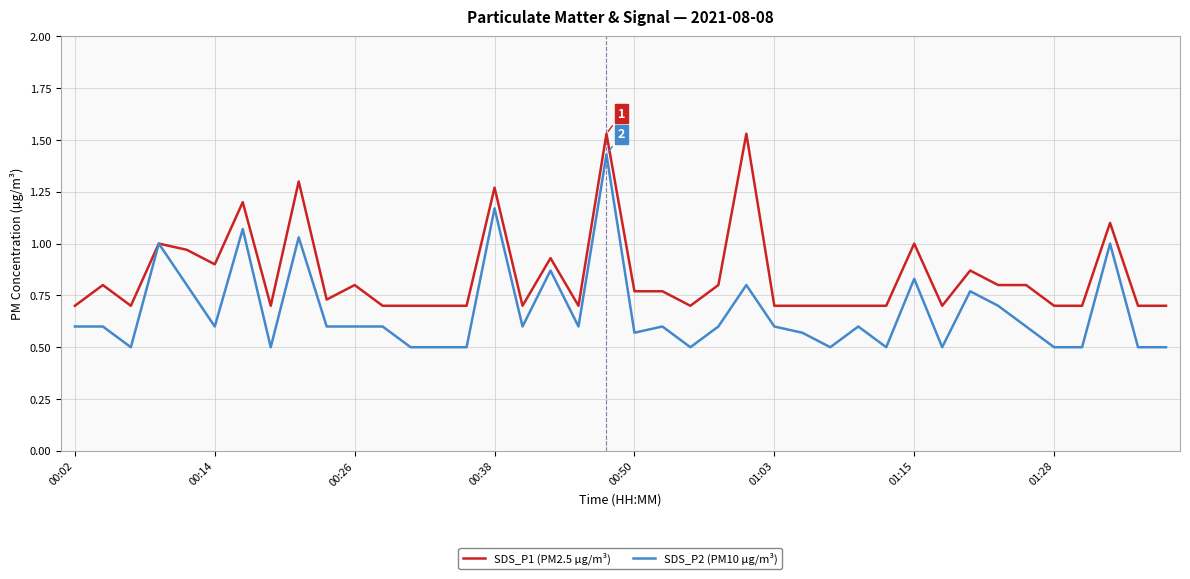

What is the smallest value displayed?

0.5